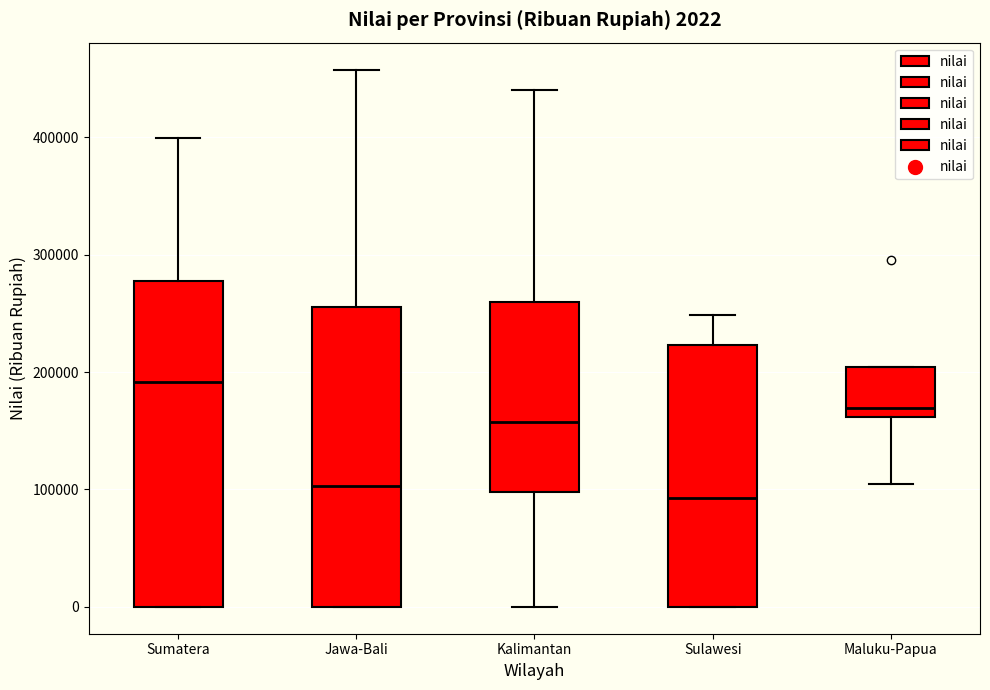

Which box is the tallest, from its lower edge to its upper edge?

Sumatera